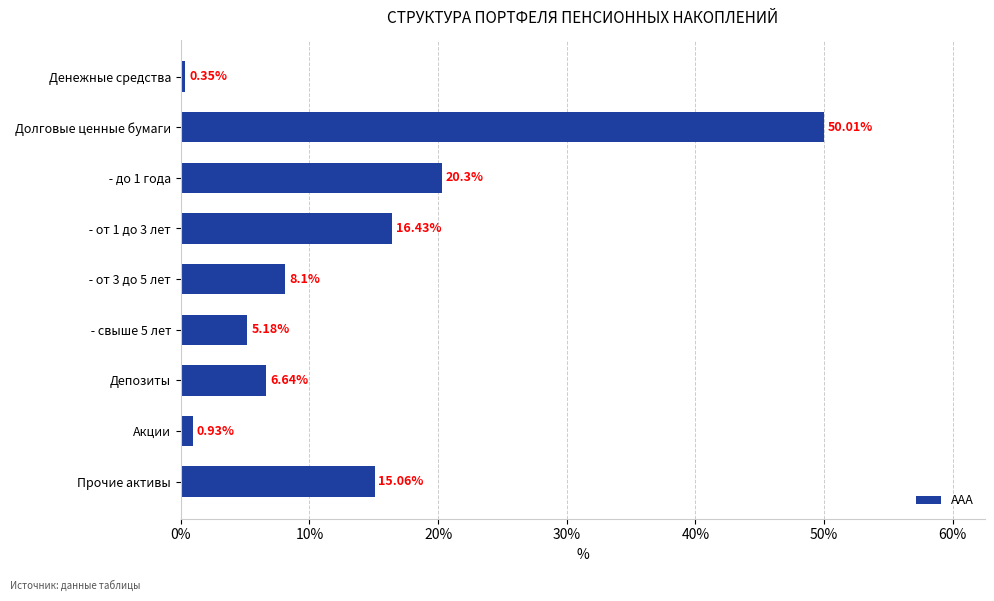

What is the difference between the maximum and minimum values?

49.7